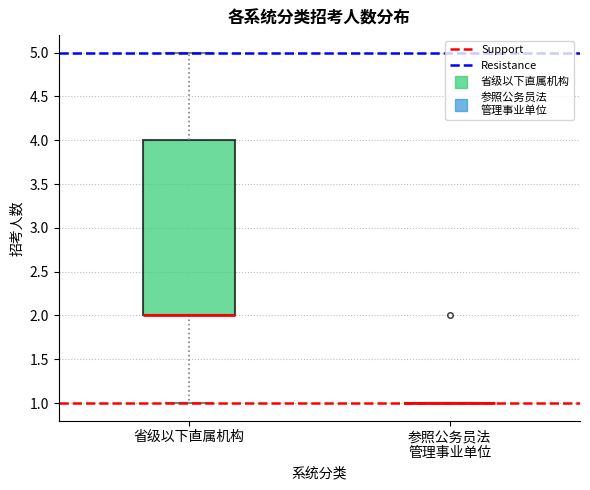

Reading left to right, transcribe this box plot: for each box, give where its median line is, the range the box spans, and where its two whiskers end, as read against the y-axis. The values are not printed on the chart, so give them approximately, as read against the axis.

省级以下直属机构: median 2 (drawn on the box's lower edge), box 2 to 4, whiskers 1 to 5
参照公务员法 管理事业单位: box collapsed to a line at 1, whiskers 1 to 1